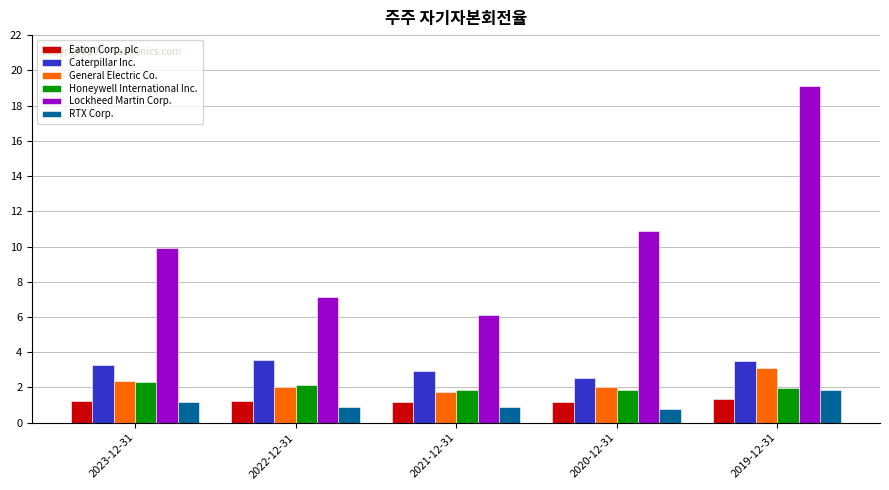

Is it true that Caterpillar Inc. equals 6.0 at 2019-12-31?

False